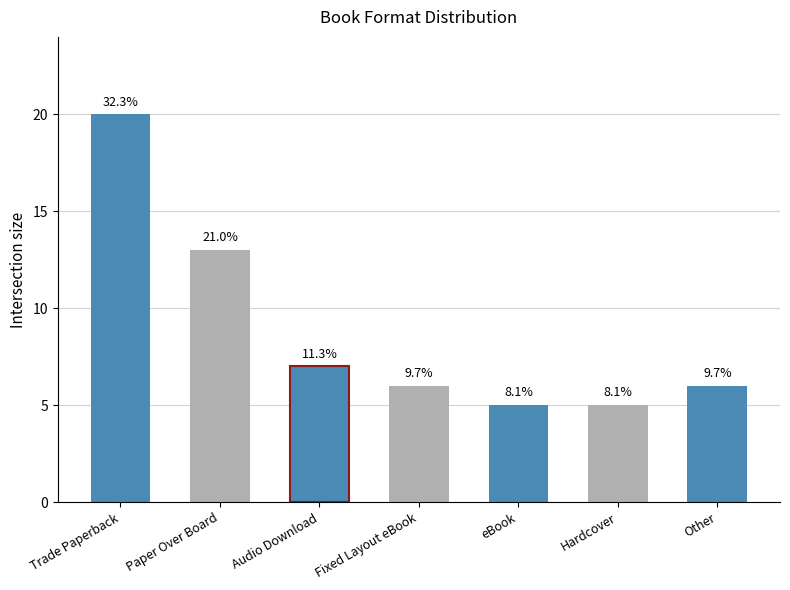

What is the maximum value shown in the chart?

20